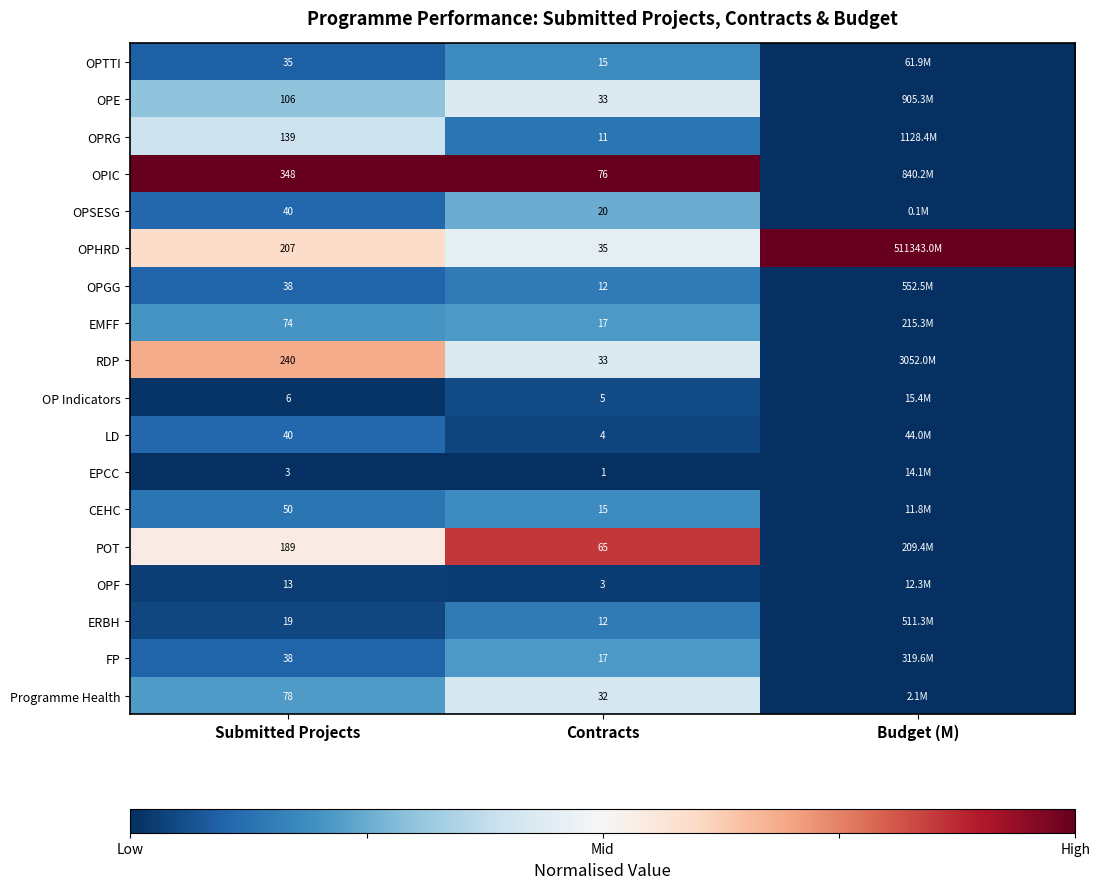

Which category has the lowest value across all series?

Budget (M)